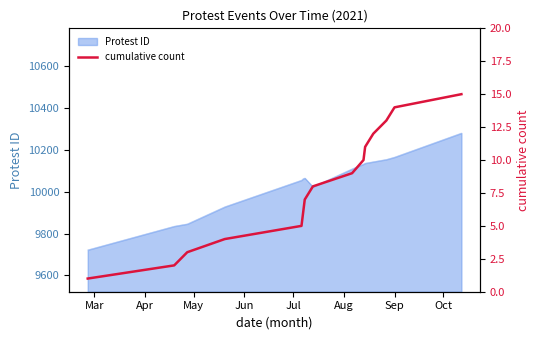

What is the lowest value of the Protest ID series?

9722